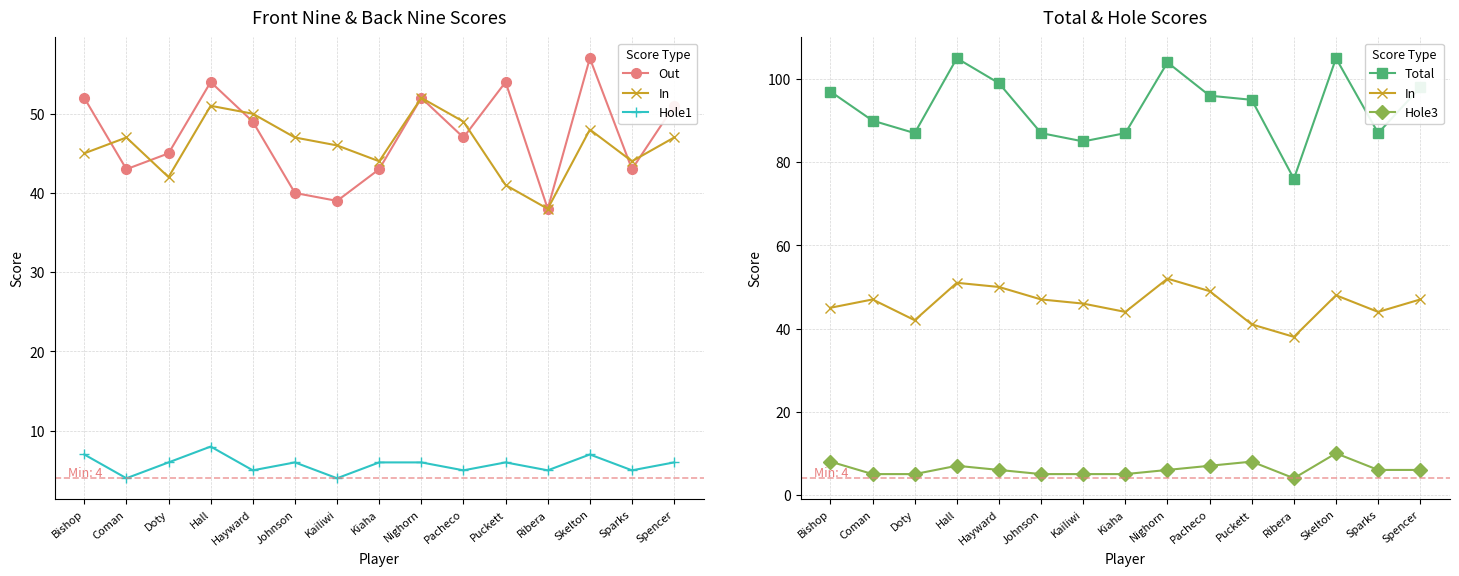

True or false: Hole3 has more than 1 interior local peaks.

True